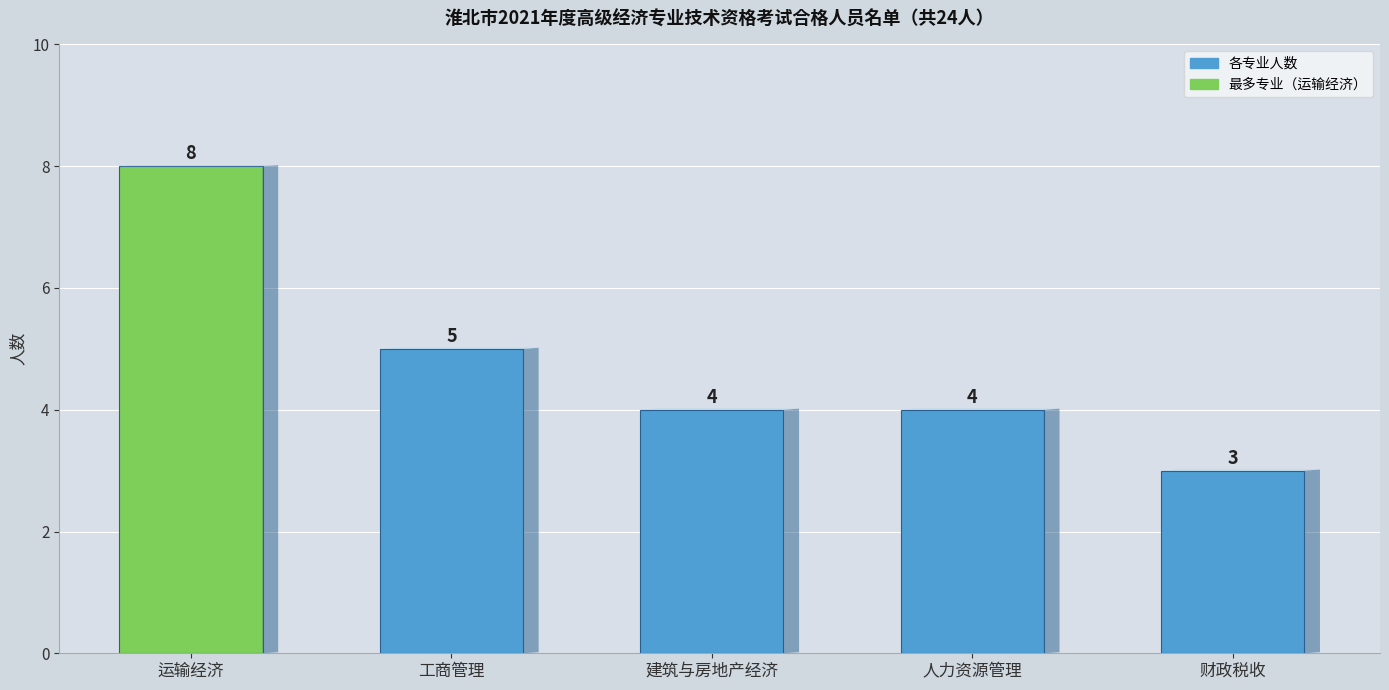

Count the number of categories in the chart.

5